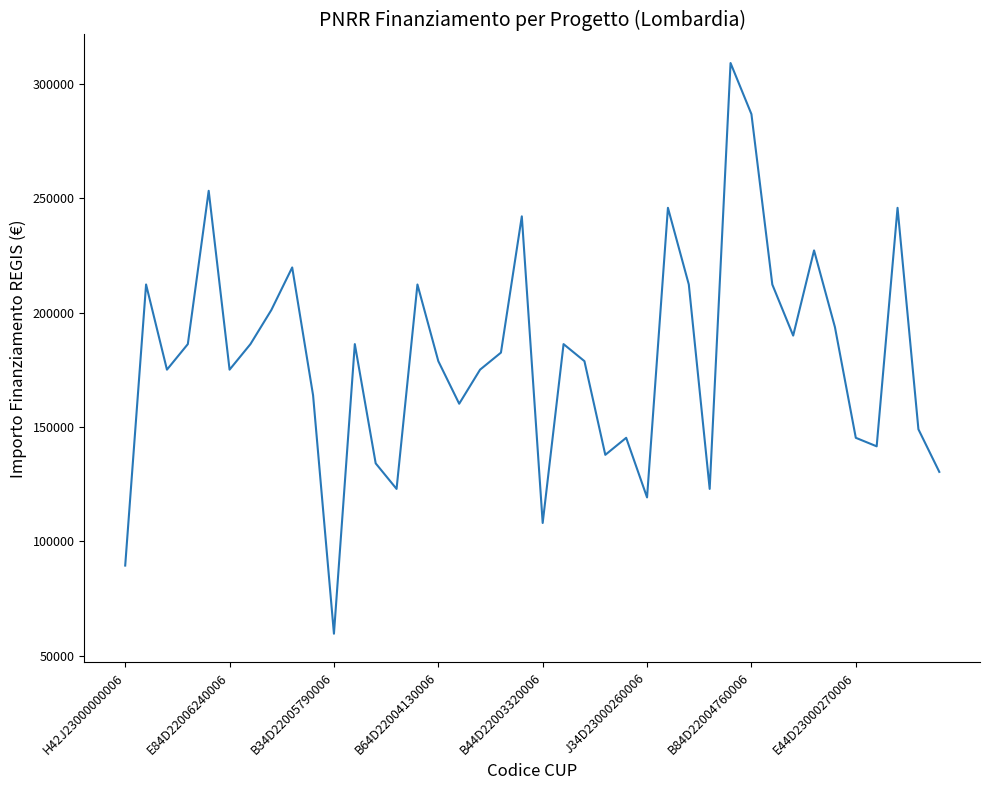

What is the greatest value displayed?

309242.7